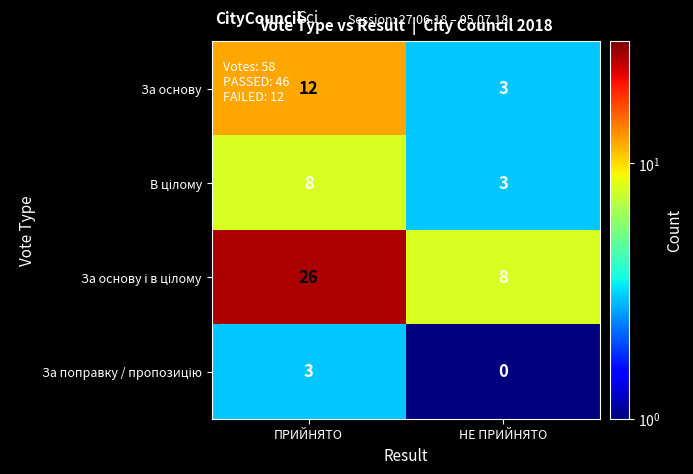

True or false: За основу has a value of 12 at ПРИЙНЯТО.

True